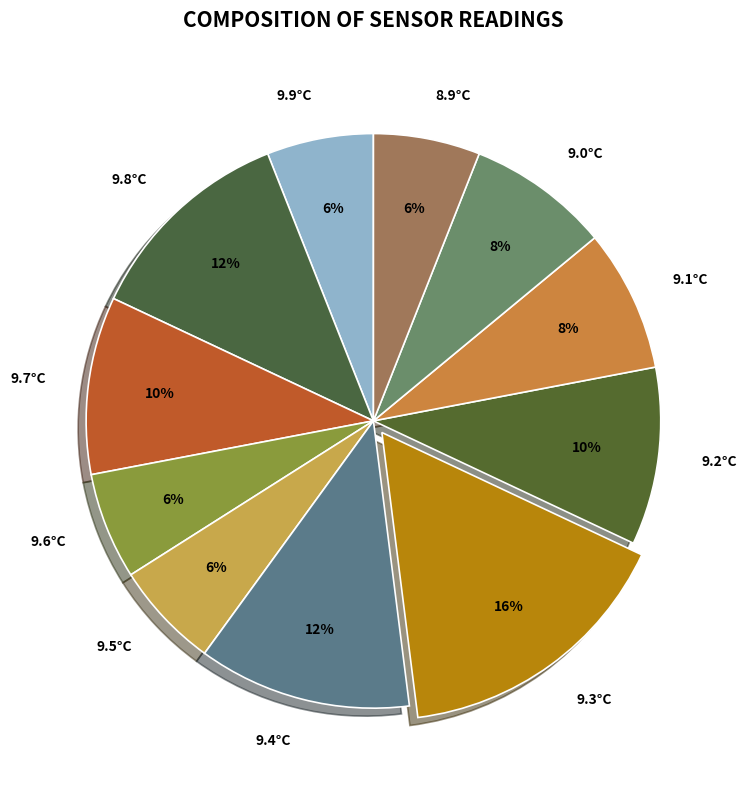

To the nearest percent, what is the difference between the largest and smallest slice percentages?

10%